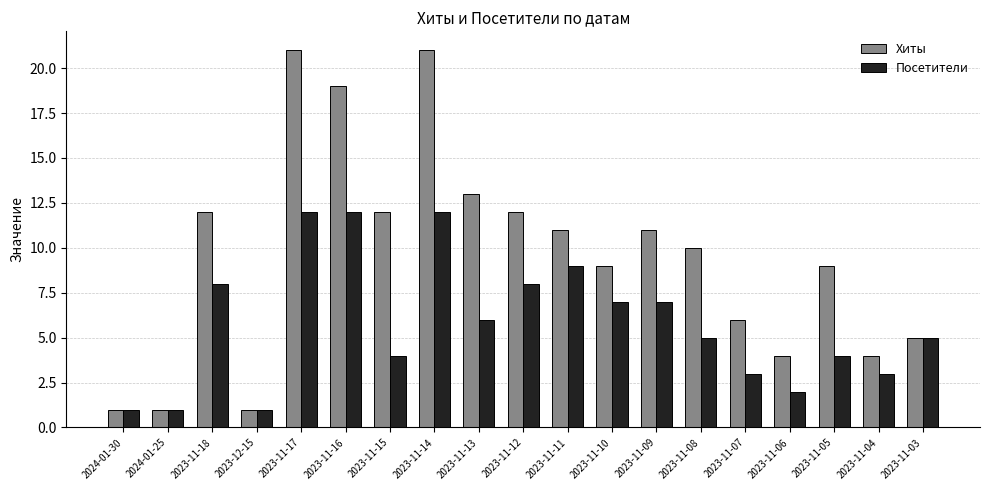

What is the value of the Посетители bar at the 16th from the left?

2